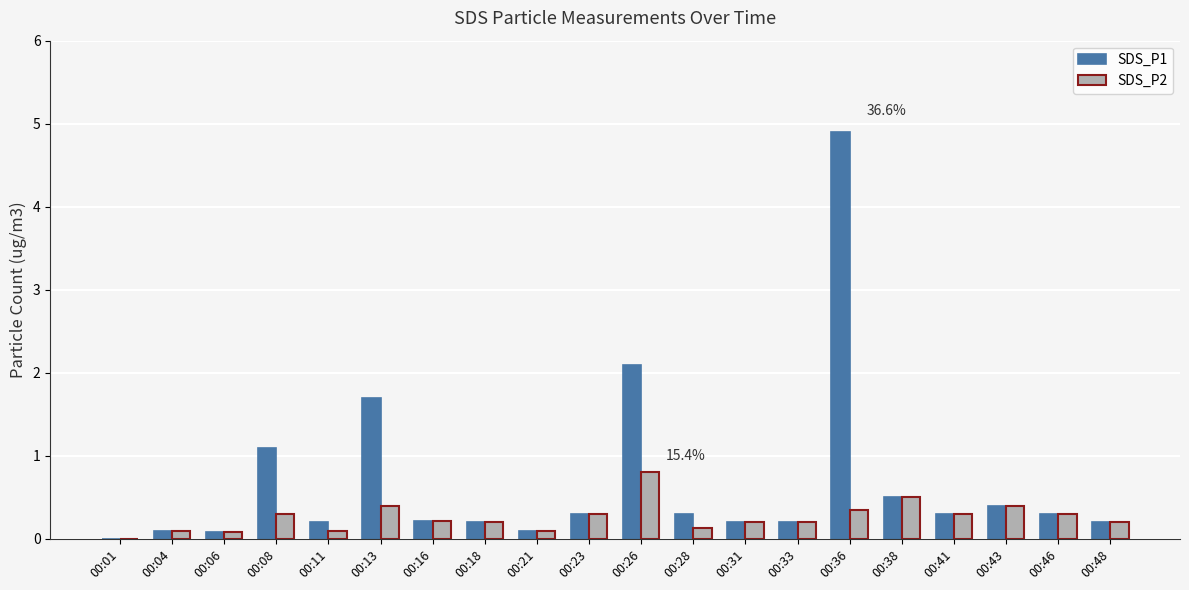

Is the value of SDS_P2 at 00:18 greater than the value of SDS_P1 at 00:36?

No